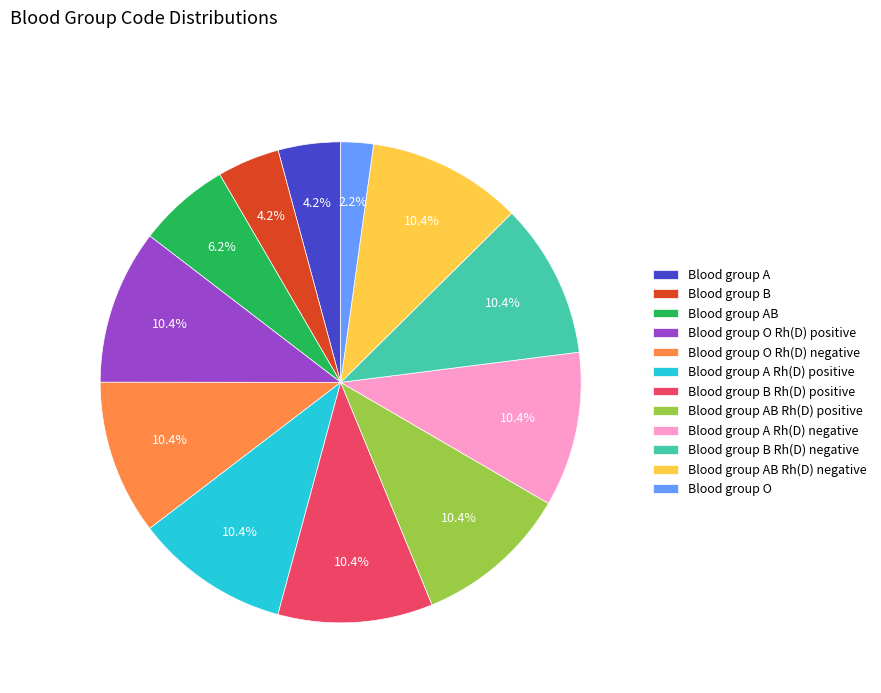

What is the total percentage of Blood group A Rh(D) positive and Blood group A Rh(D) negative?

20.8%